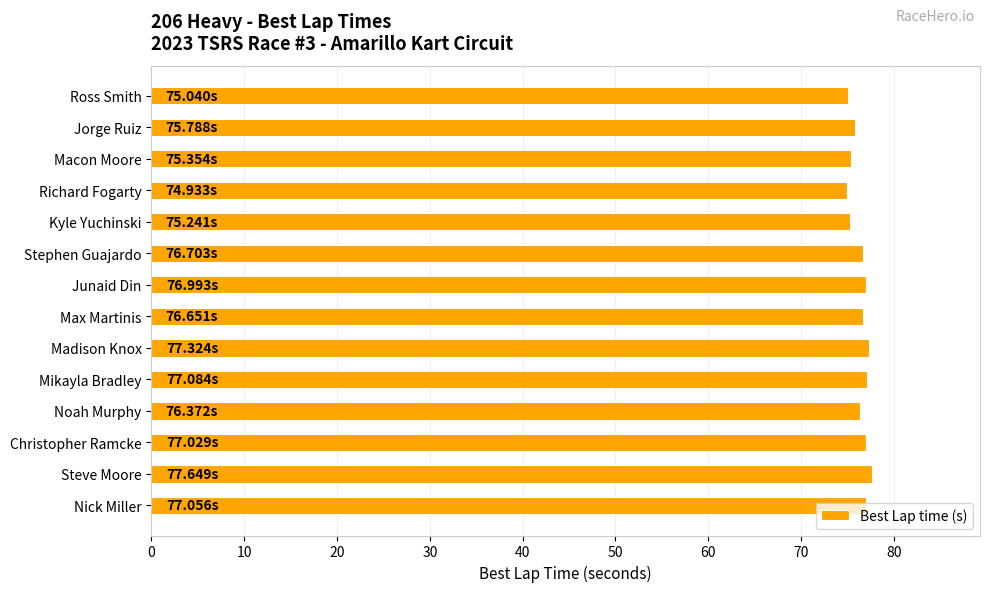

What is the ratio of the value at Jorge Ruiz to the value at Richard Fogarty?

1.0